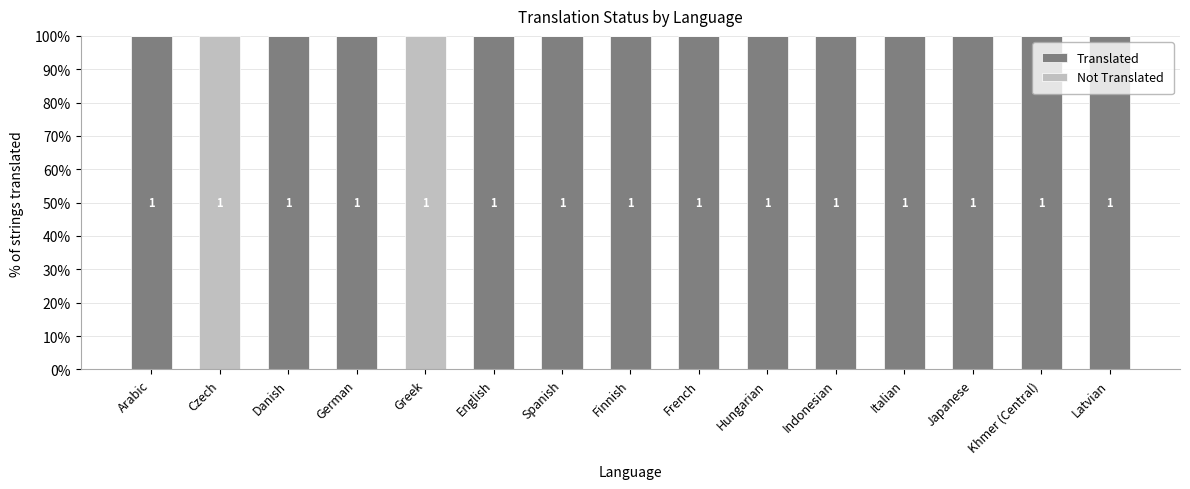

What are all the series names shown in the legend?

Translated, Not Translated